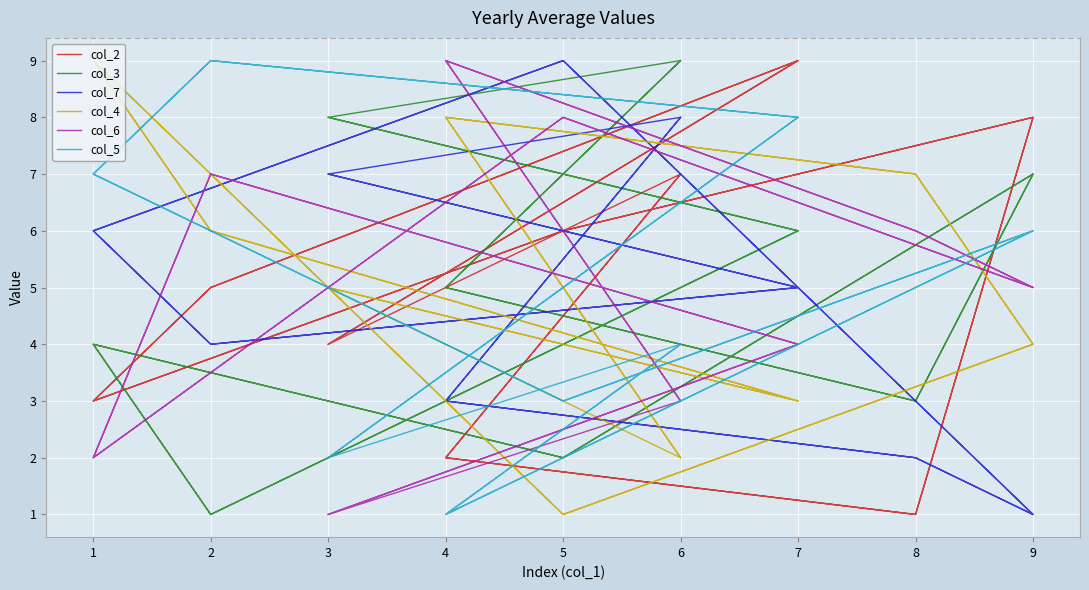

What is the total value across all series at 3?

27